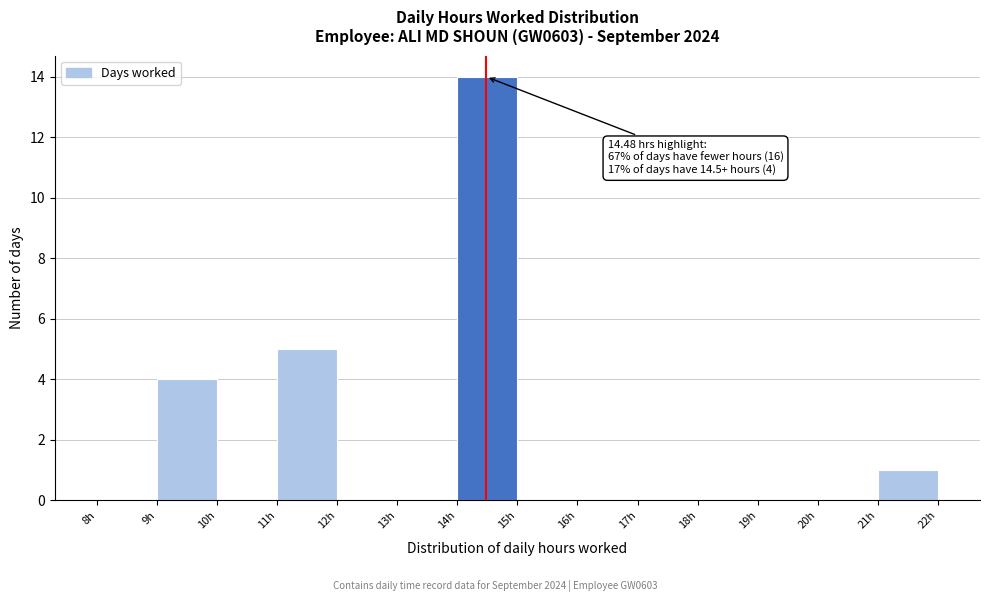

Over which range of the x-axis is the bar tallest?

14 to 15